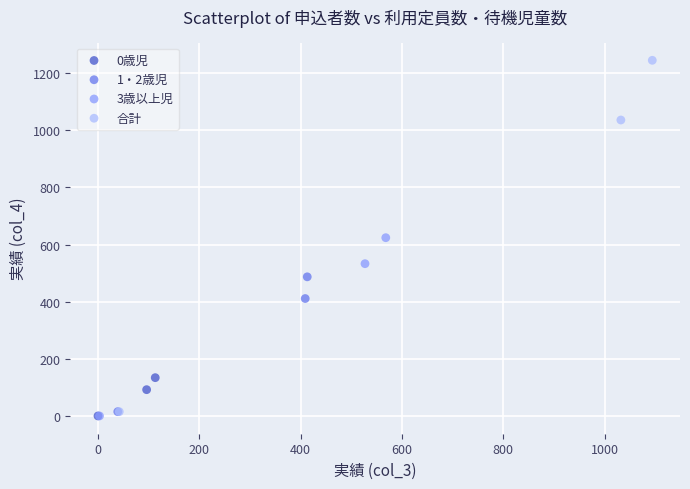

Which series has the widest spread of Y values?

合計